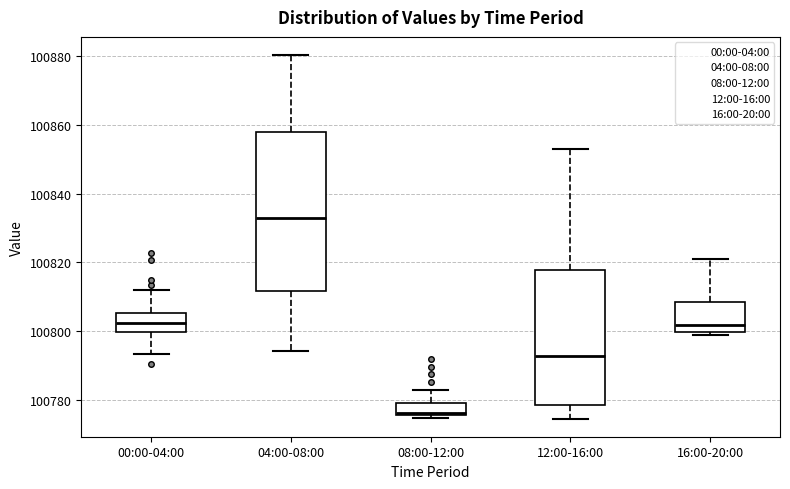

Which box's median line is the lowest?

08:00-12:00